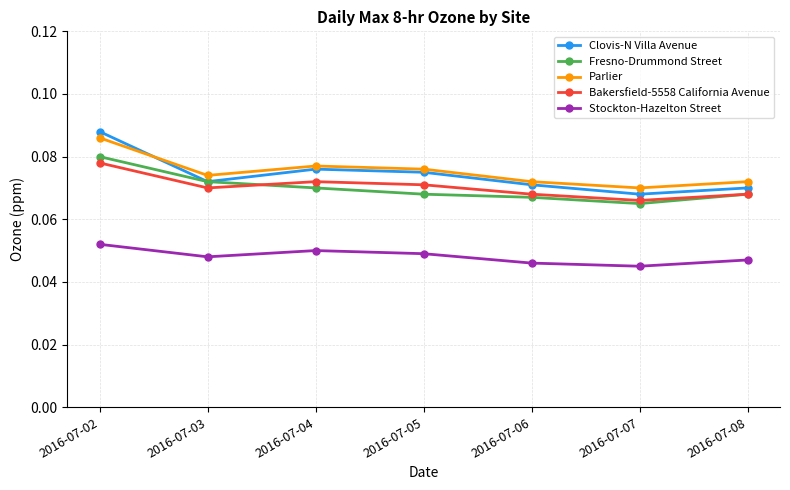

How many interior local peaks does the Clovis-N Villa Avenue series have?

1